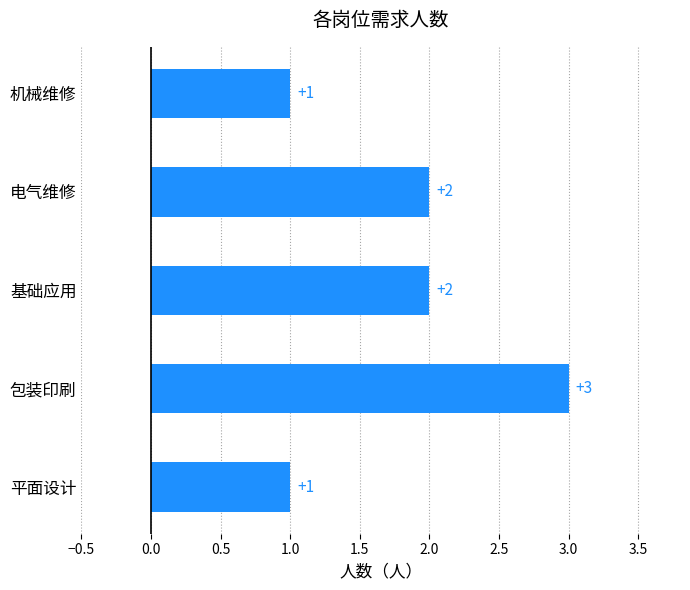

What is the sum of all values?

9